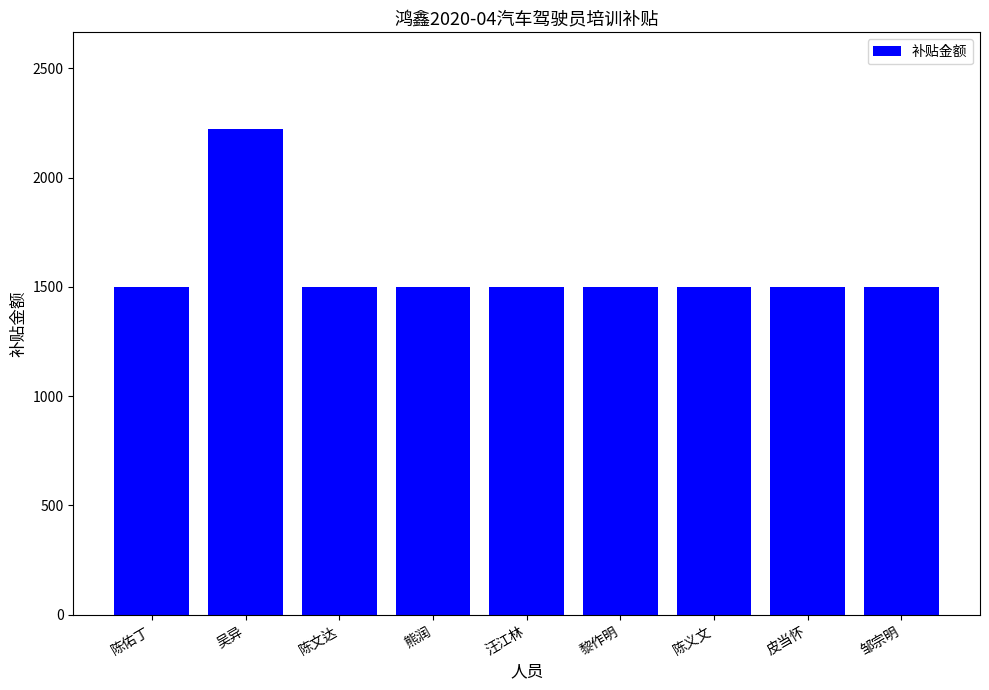

What position from the left is 黎作明?

6